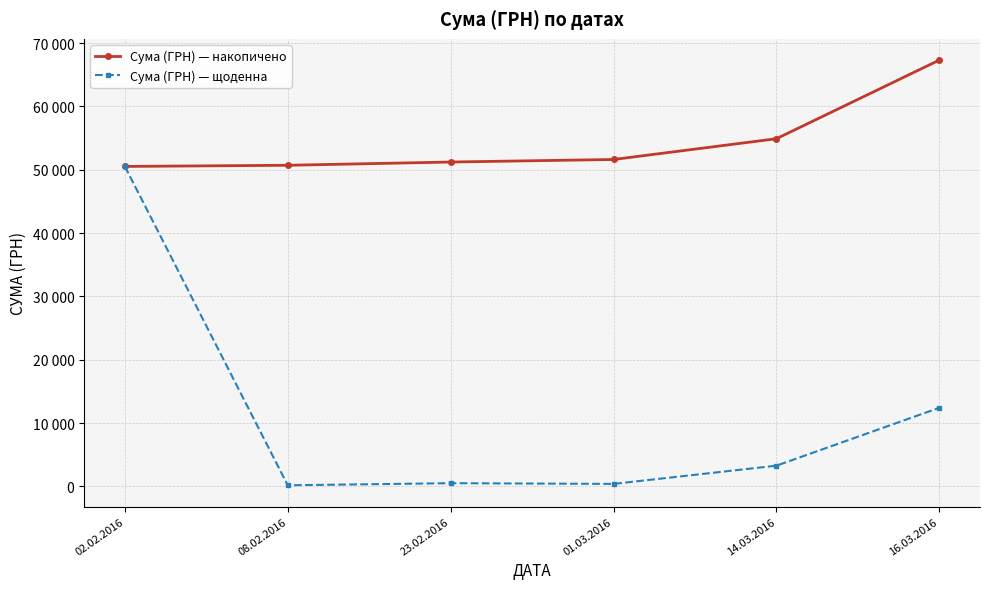

Is this an area chart (filled region under the line)?

No